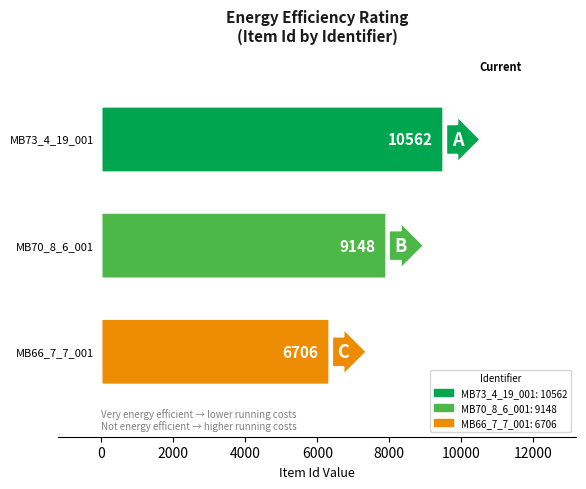

Which has a higher value, MB66_7_7_001 or MB70_8_6_001?

MB70_8_6_001